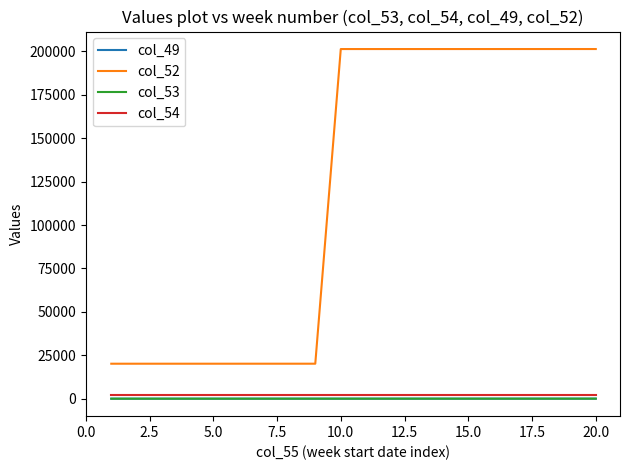

What is the average value of the col_52 series?

119784